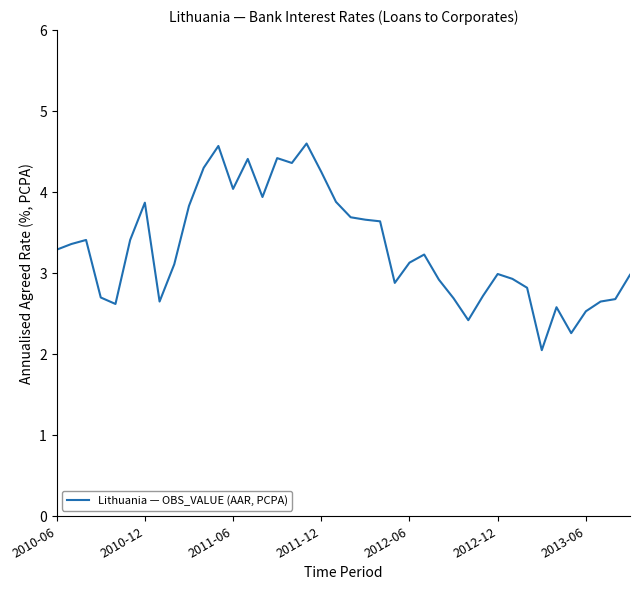

Is it true that the value at 2012-06 is 3.1?

True